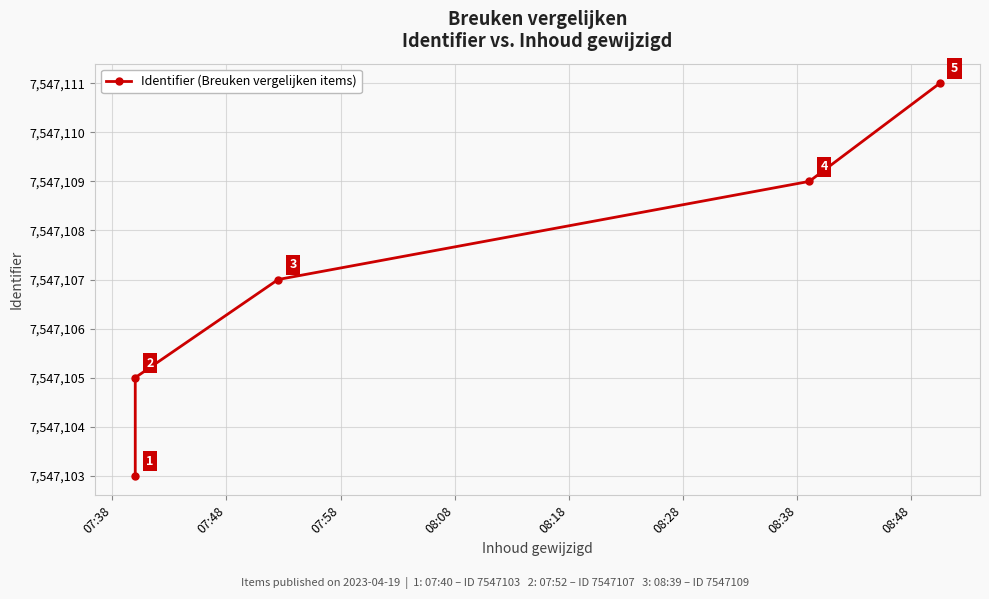

Does the chart have visible grid lines?

Yes